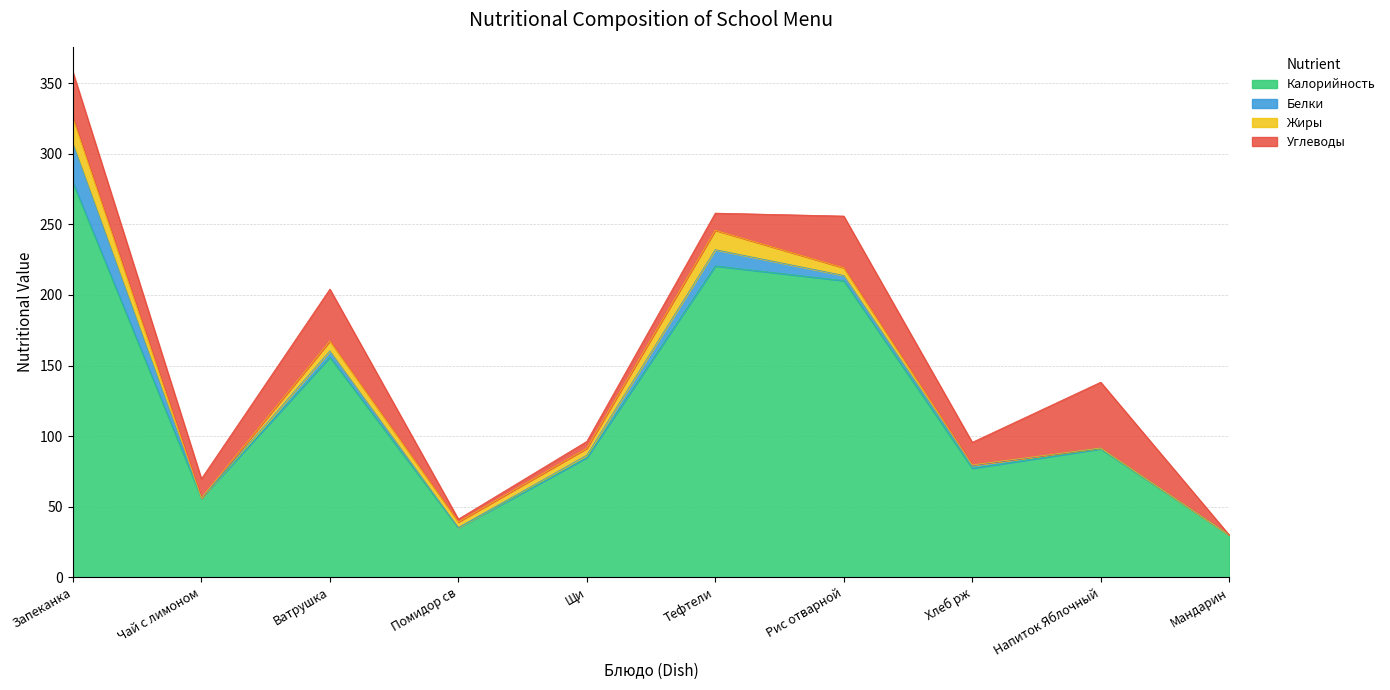

What is the difference between the second highest and second lowest values in the Углеводы series?

34.8